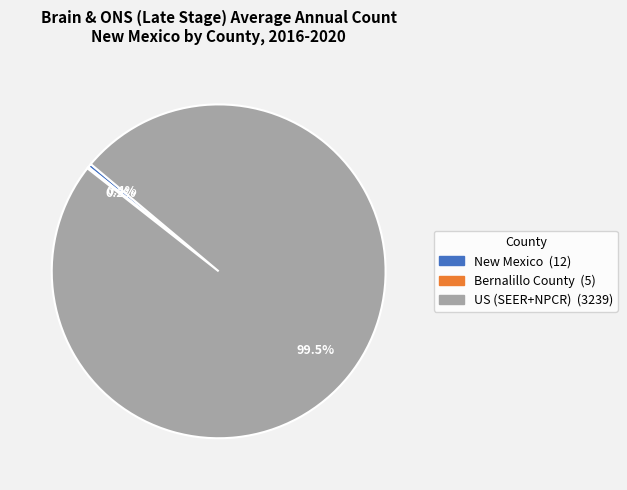

Combined, what portion of the pie is New Mexico and US (SEER+NPCR)?

99.8%